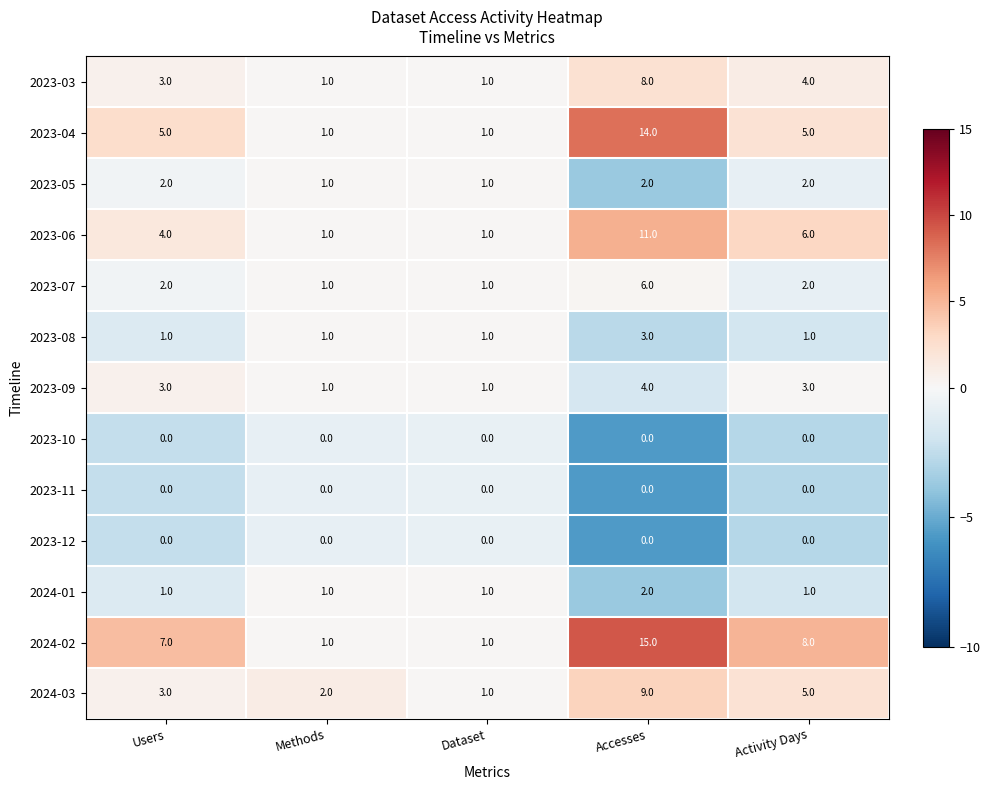

What is the difference between the highest and lowest values at Methods?

2